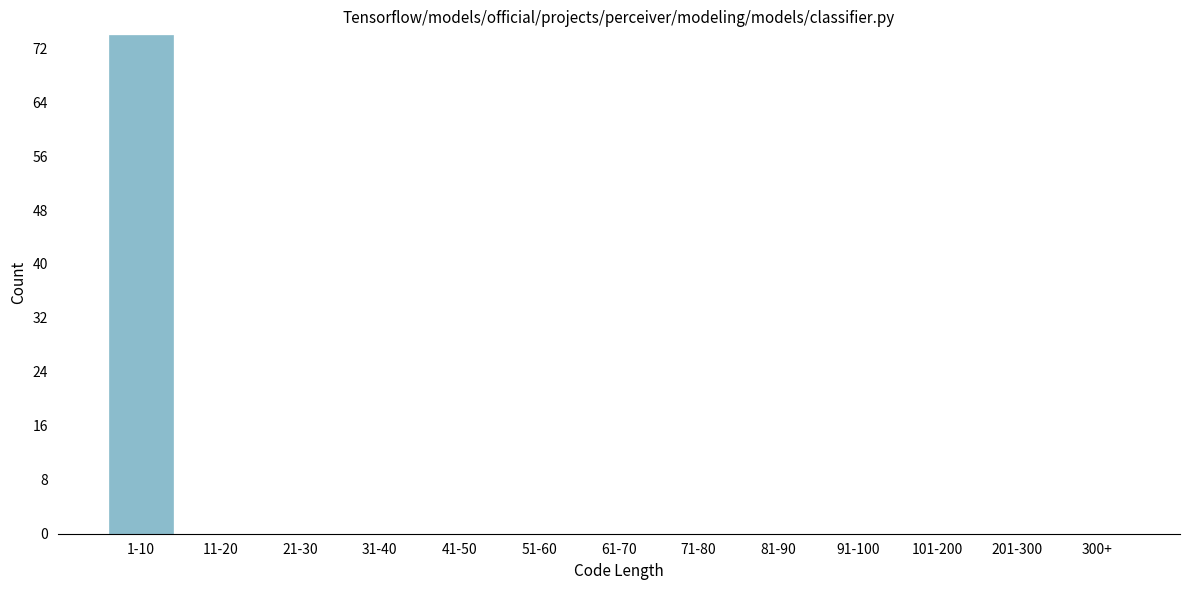

Reading right to left, transcribe all the data shown in this chart.

300+=0	201-300=0	101-200=0	91-100=0	81-90=0	71-80=0	61-70=0	51-60=0	41-50=0	31-40=0	21-30=0	11-20=0	1-10=74